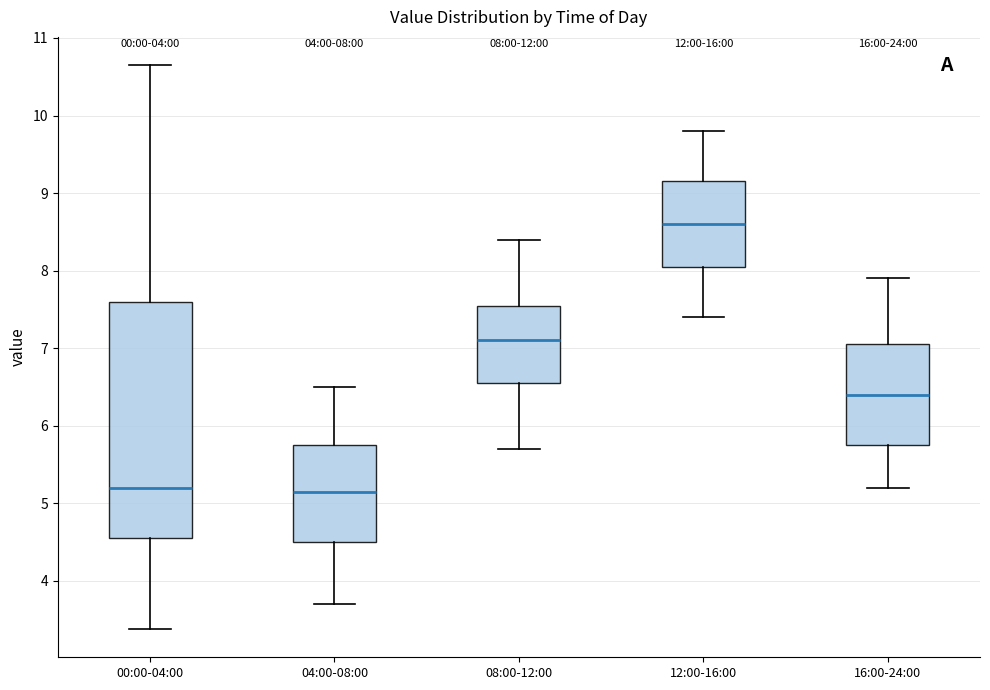

Comparing the boxes themselves (not the whiskers), which one is the tallest?

00:00-04:00